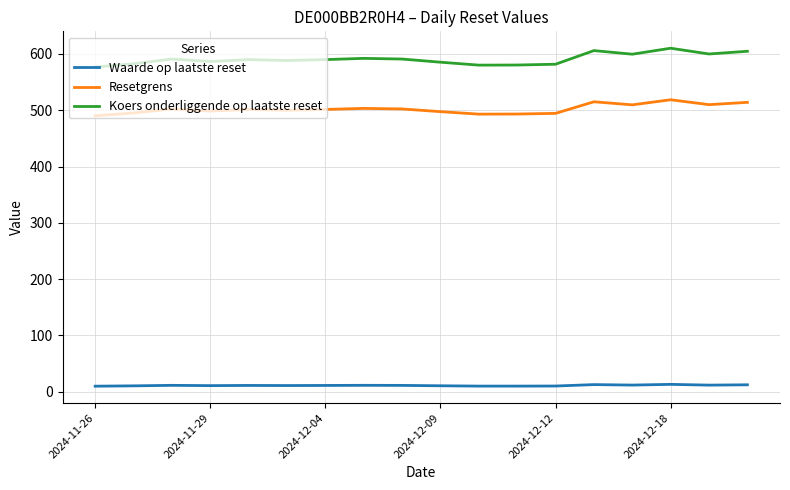

At how many categories does at least one series exceed 373?

18